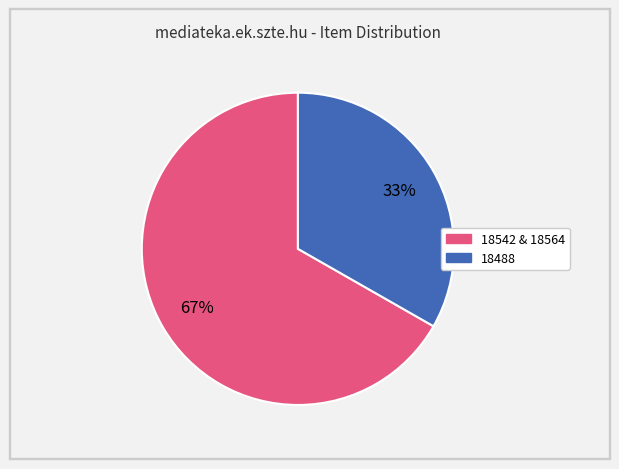

Does any single category account for the majority?

Yes